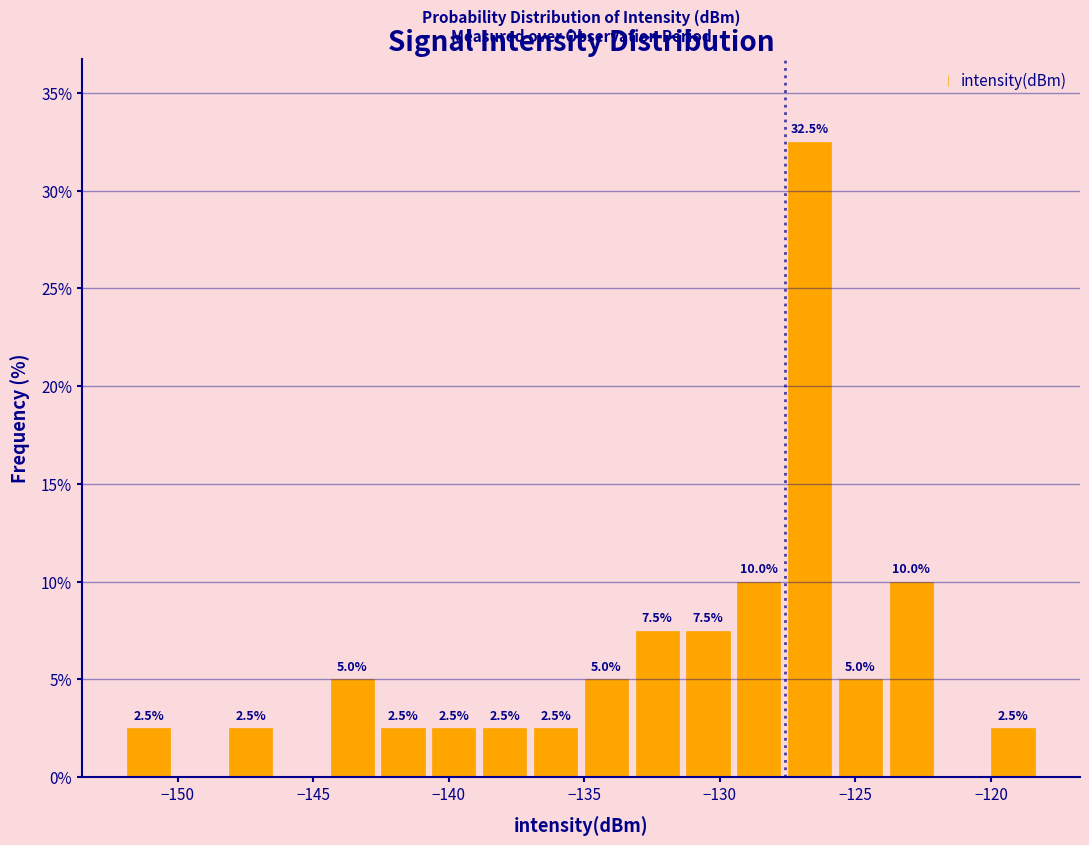

Read against the x-axis, roughly where is the centre of the tallest bar?

-126.5